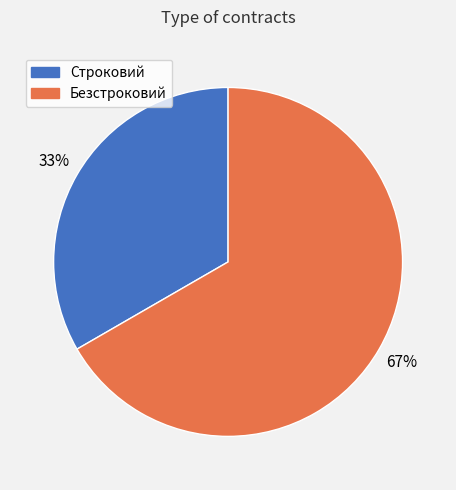

Combined, do Безстроковий and Строковий account for over 50%?

Yes